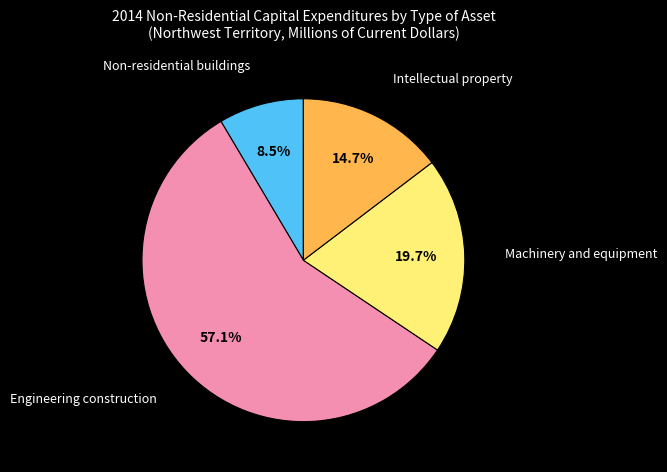

Is there a majority slice in this chart?

Yes